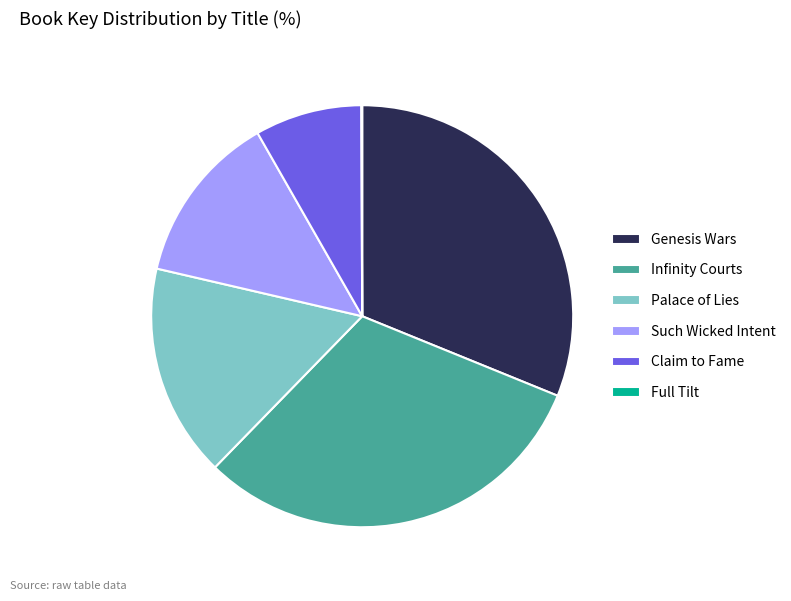

Between Such Wicked Intent and Palace of Lies, which is larger?

Palace of Lies